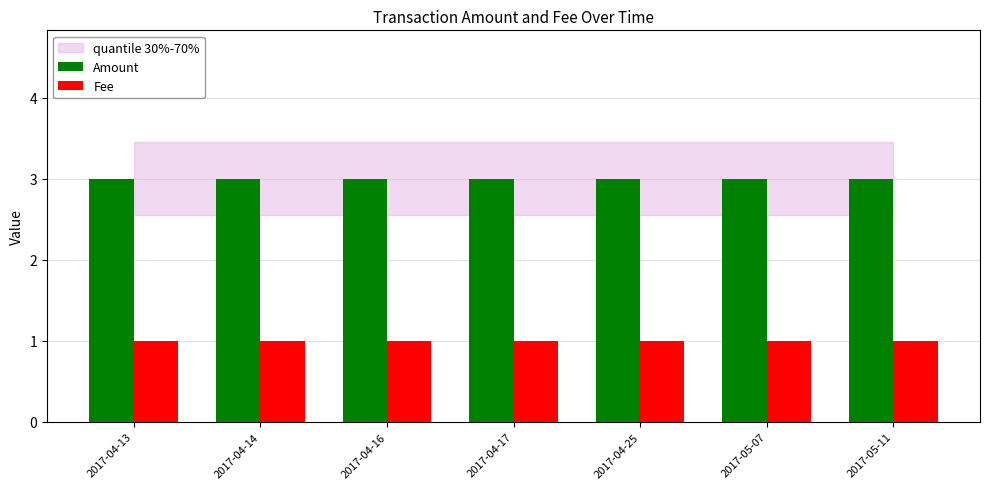

What is the value of the Amount bar at the 4th from the left?

3